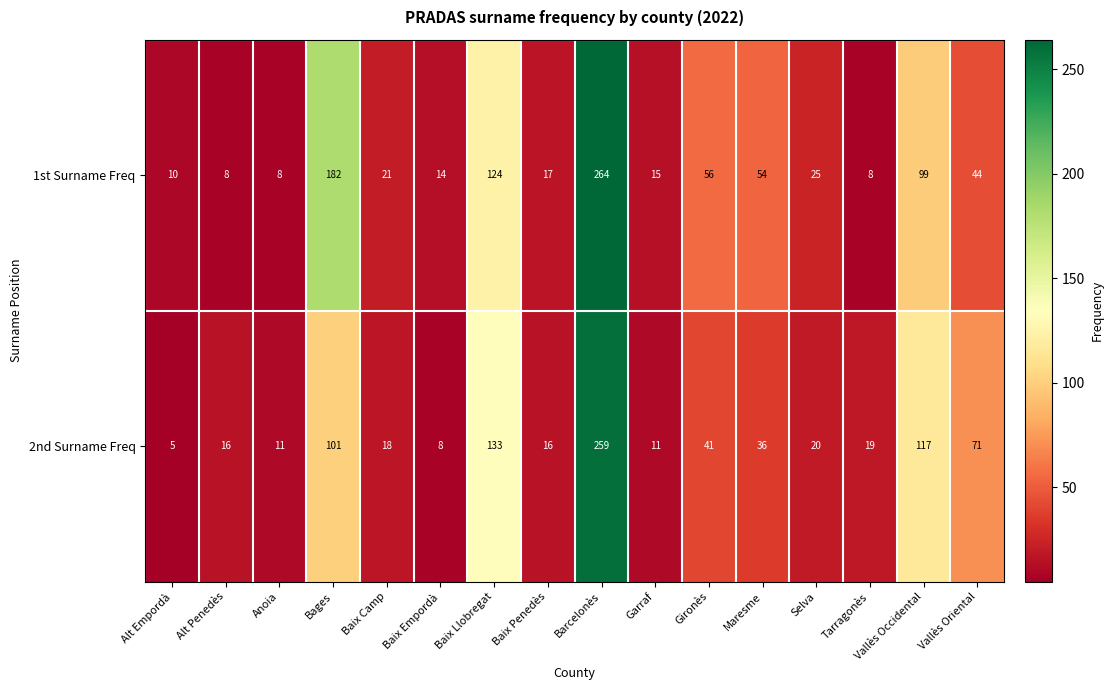

Rank the series by their average value, from lowest to highest.

2nd Surname Freq, 1st Surname Freq